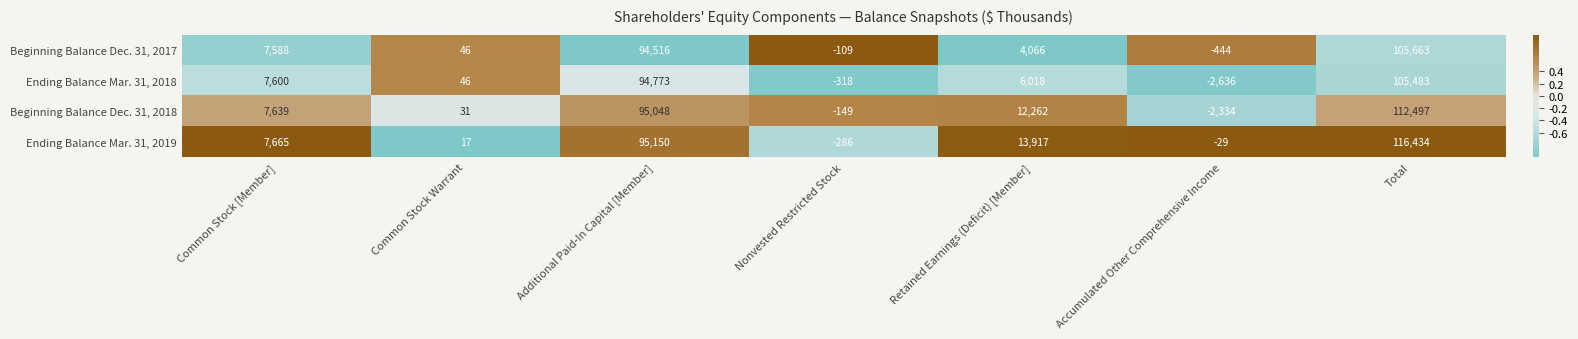

Which series has the largest total across all categories?

Ending Balance Mar. 31, 2019